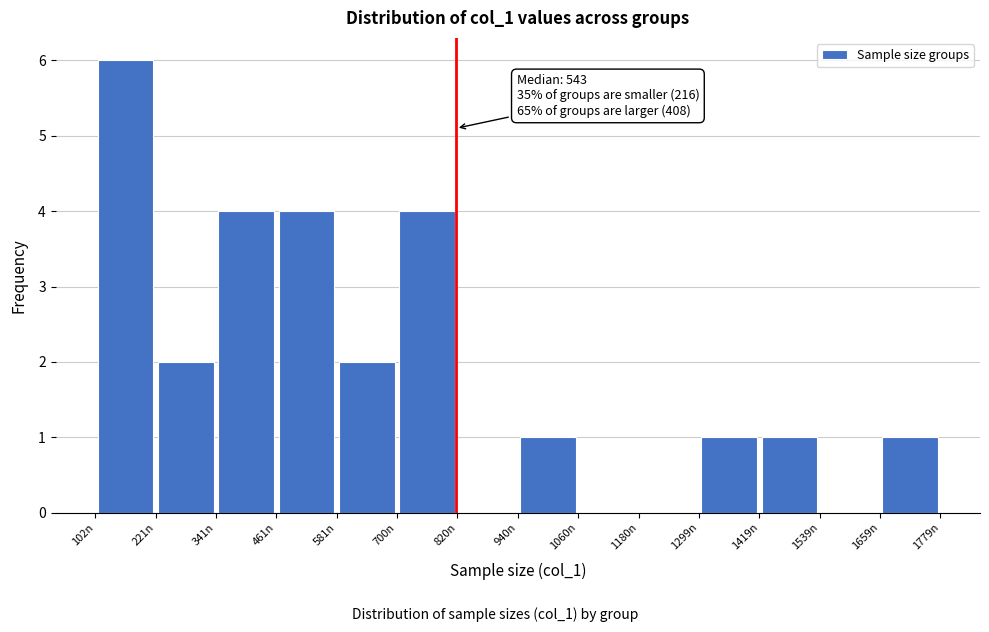

Over which range of the x-axis is the bar tallest?

100 to 220